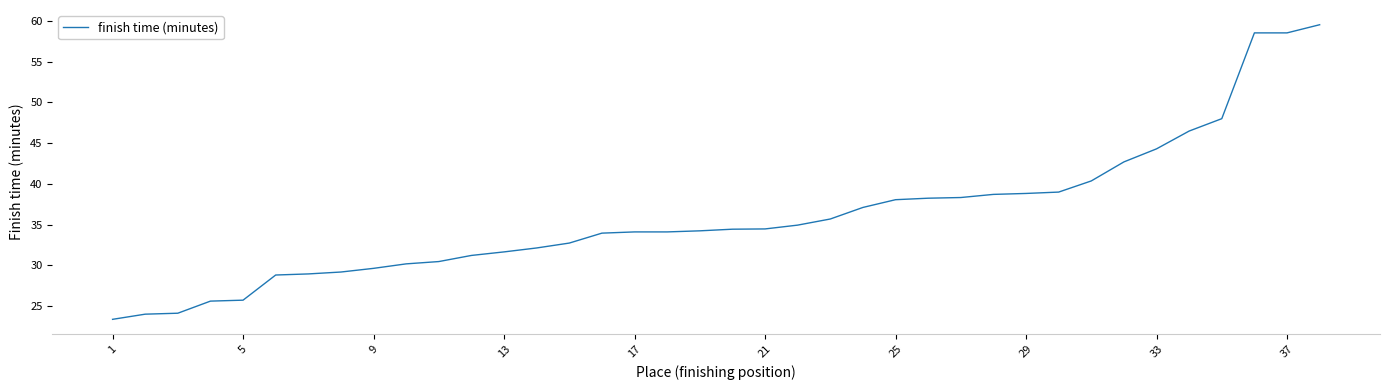

What is the minimum value shown in the chart?

23.4